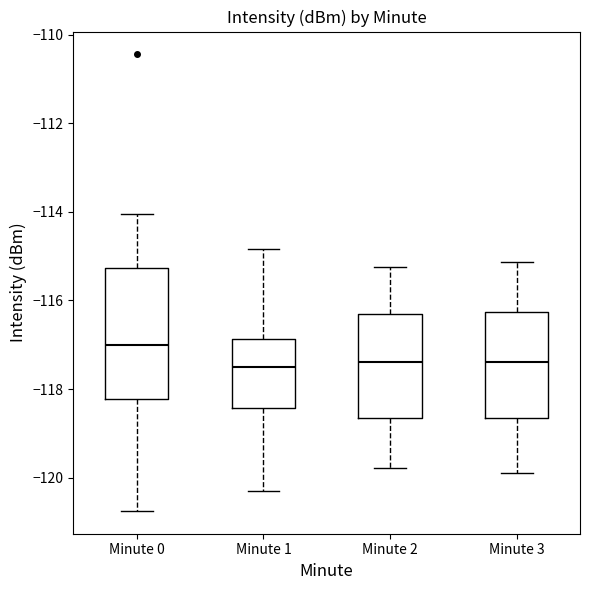

Which box's median line is the highest?

Minute 0